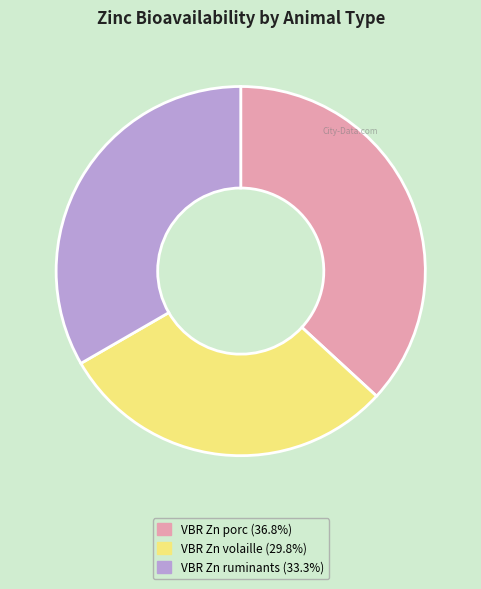

Between VBR Zn volaille and VBR Zn porc, which is larger?

VBR Zn porc